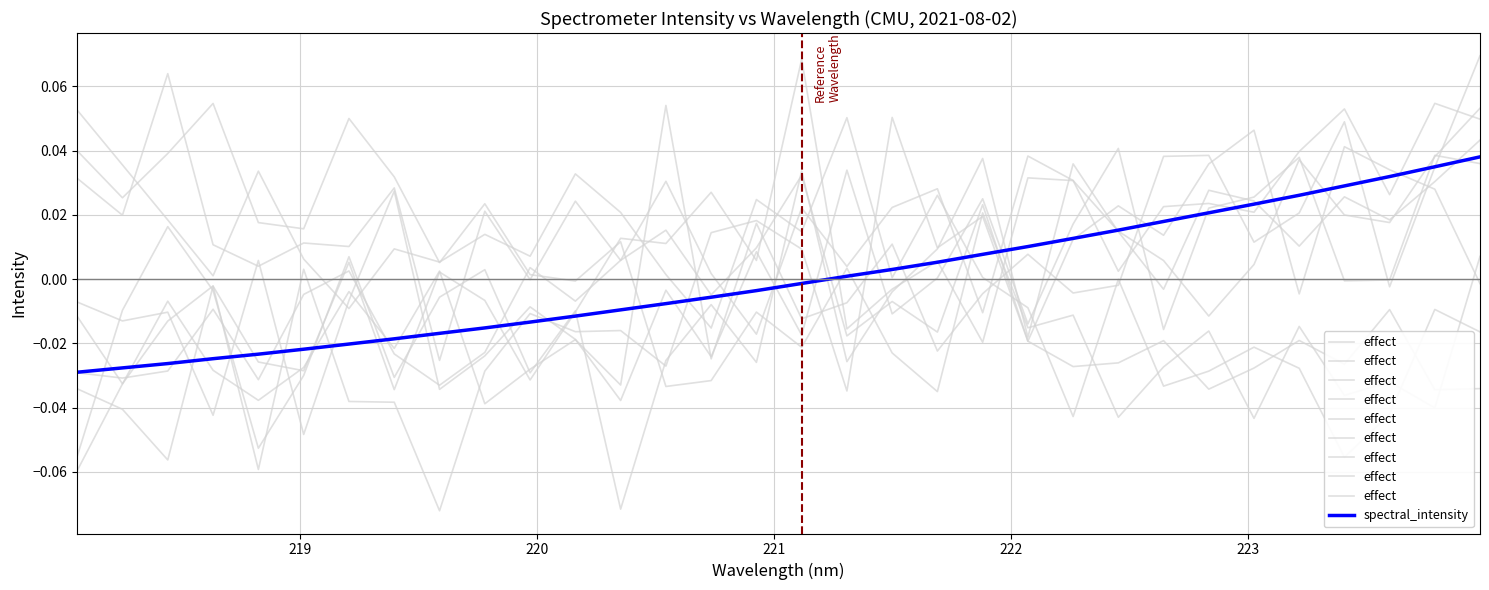

How many values in spectral_intensity are above zero?

15